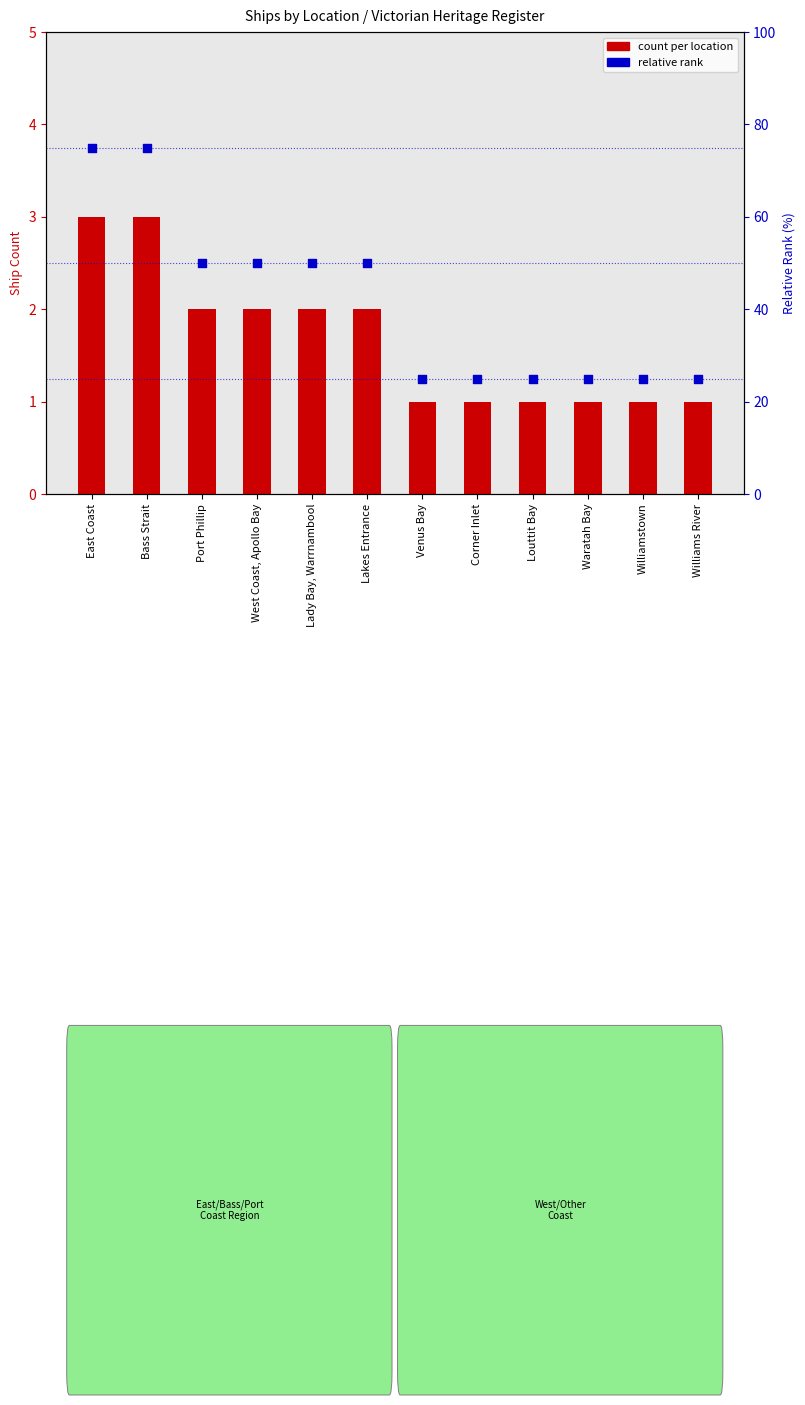

Which series has the largest total across all categories?

relative rank